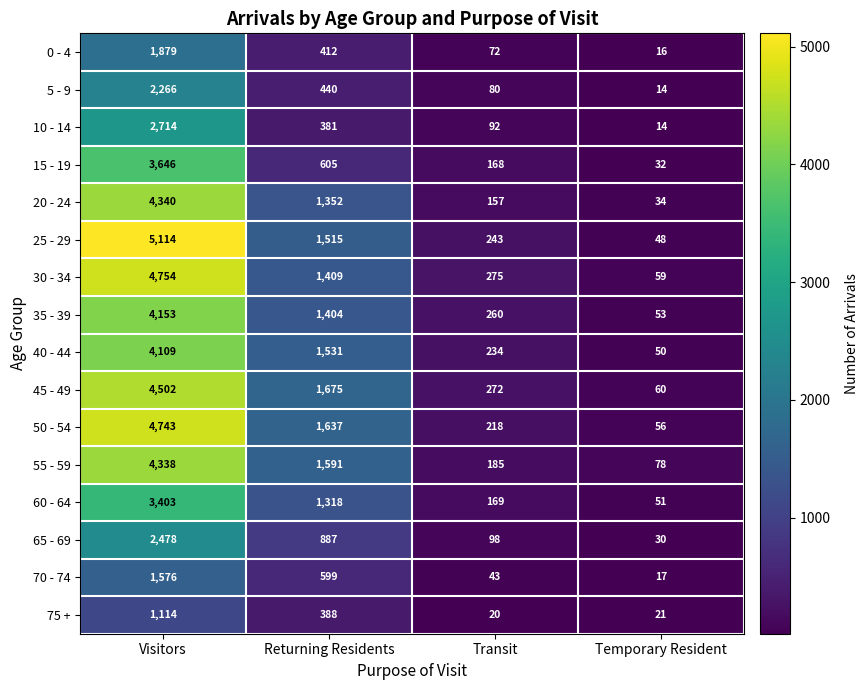

Which category has the lowest value across all series?

Temporary Resident